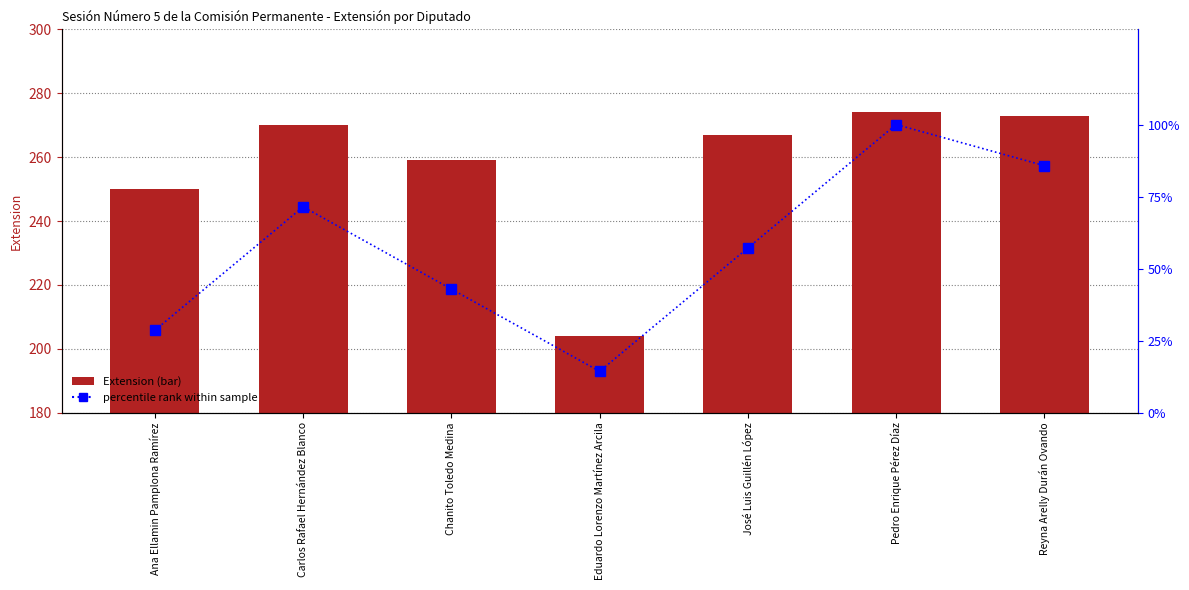

Which series has the largest total across all categories?

Extension